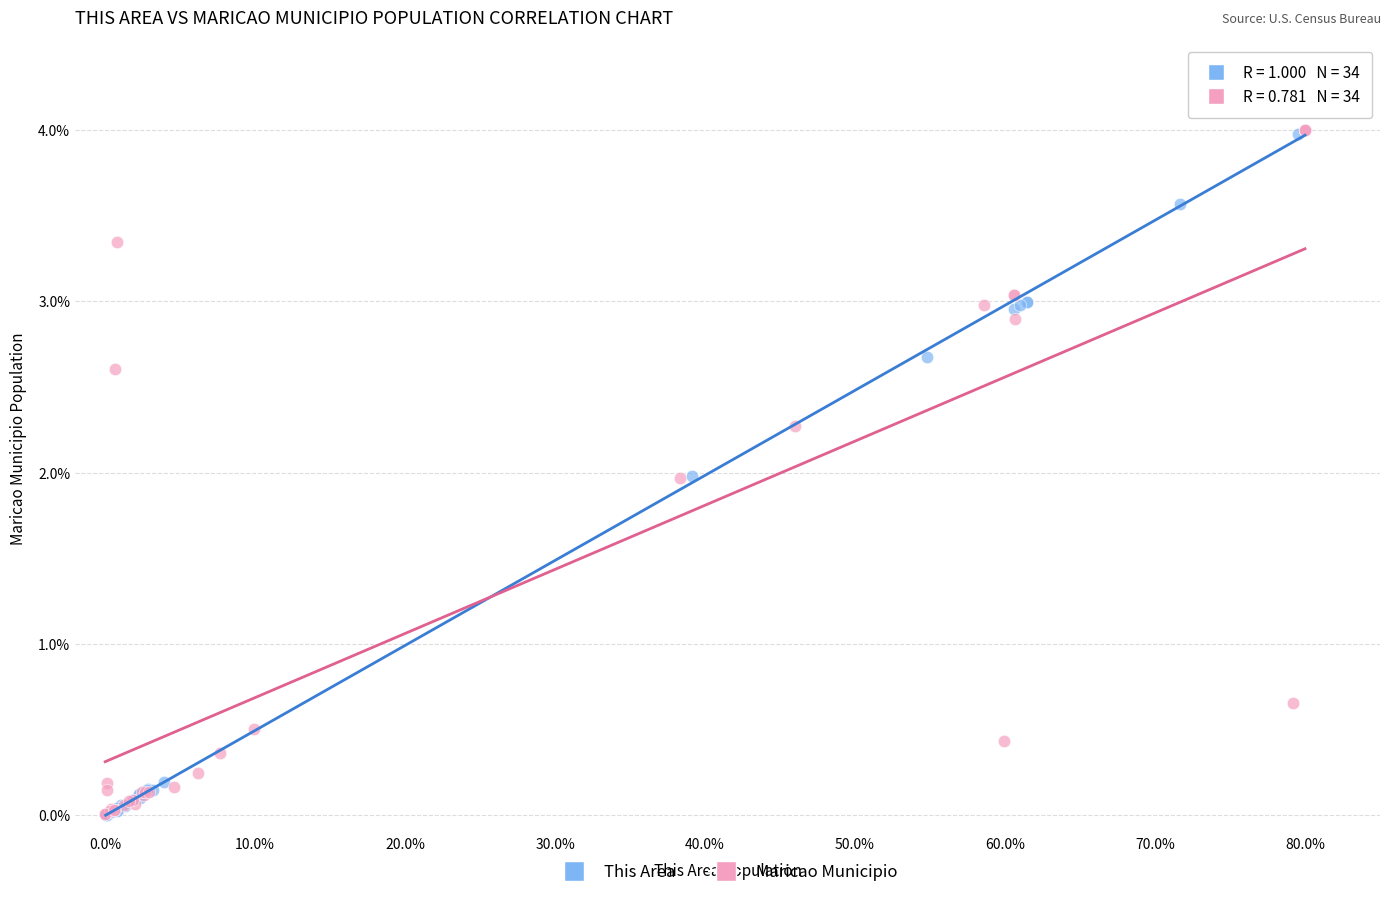

Which series has the widest spread of Y values?

This Area